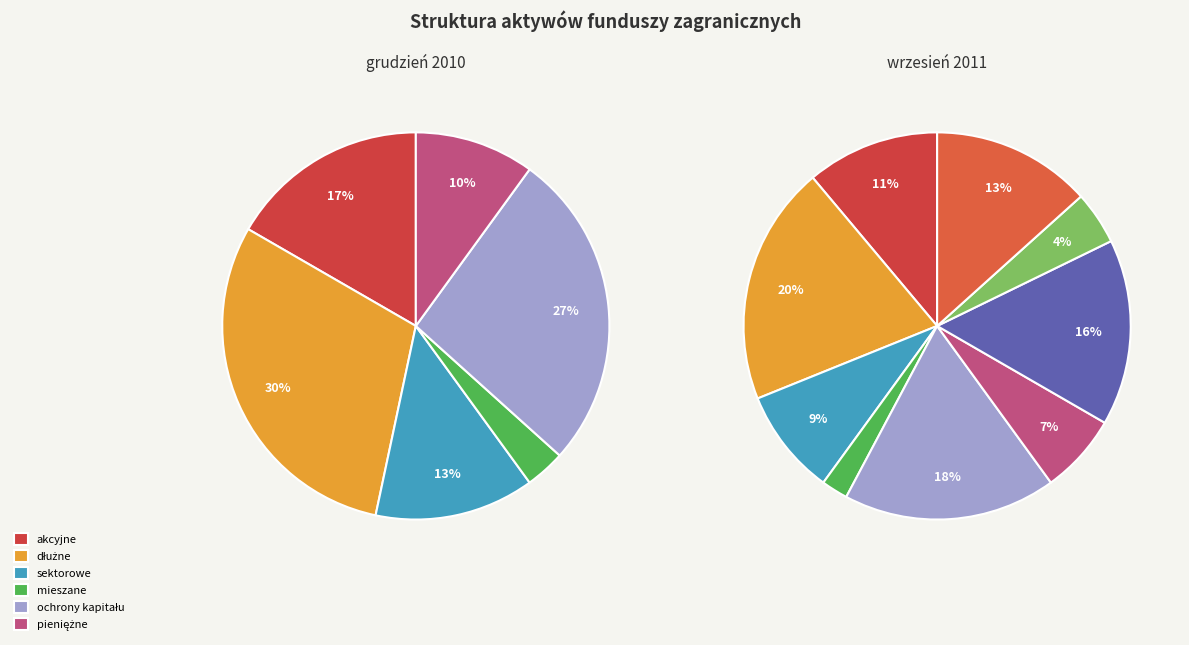

Is there a majority slice in this chart?

No